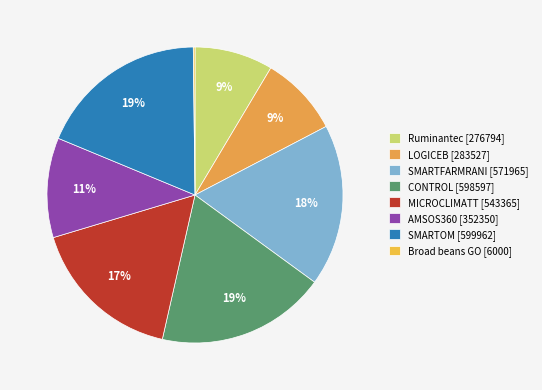

How many segments does this pie chart have?

8